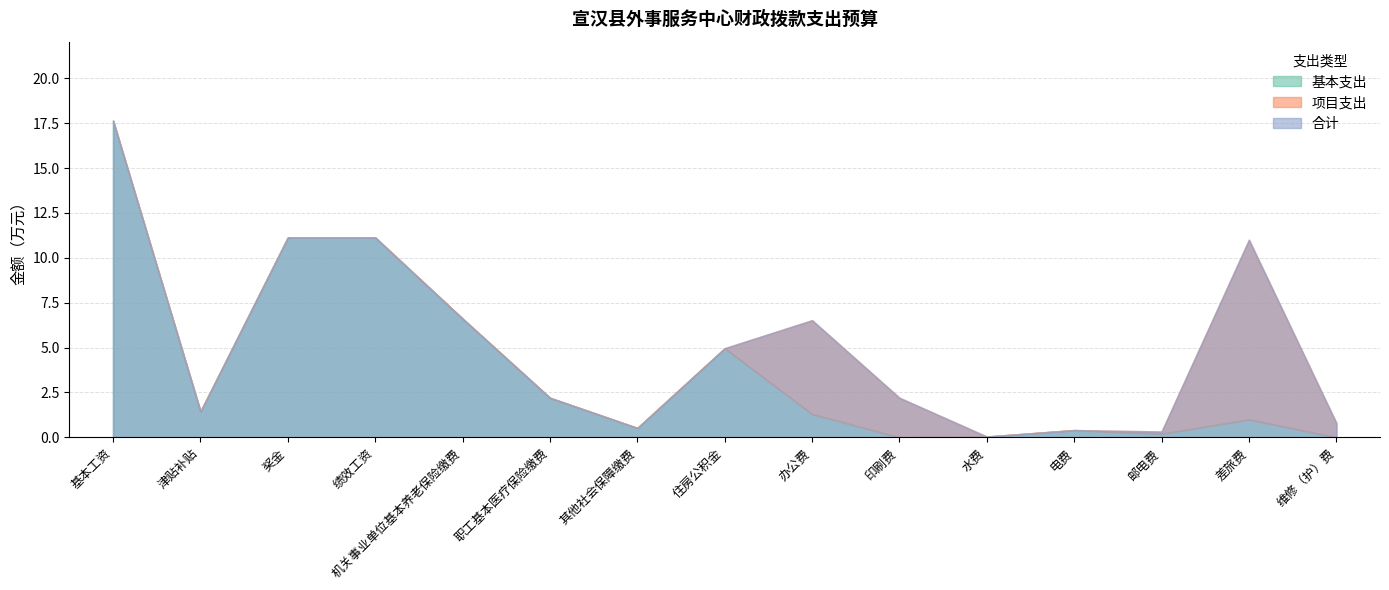

Reading left to right, extract all data points from this chart.

基本支出: 17.6	1.4	11.1	11.1	6.6	2.2	0.5	5.0	1.3	0.0	0.0	0.4	0.2	1.0	0.0
项目支出: 0.0	0.0	0.0	0.0	0.0	0.0	0.0	0.0	5.2	2.2	0.0	0.0	0.1	10.0	0.8
合计: 17.6	1.4	11.1	11.1	6.6	2.2	0.5	5.0	6.5	2.2	0.0	0.4	0.3	11.0	0.8